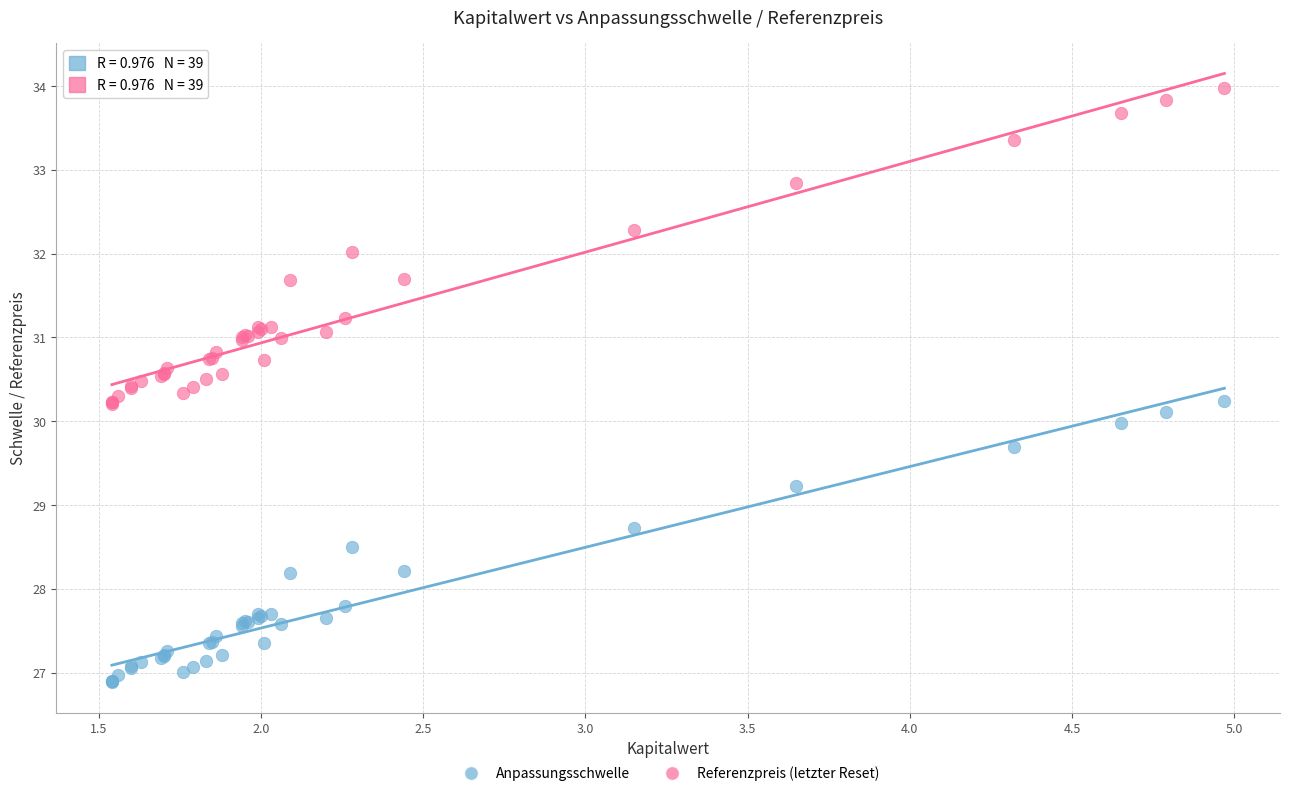

Which series has the largest Y range (max minus min)?

Referenzpreis (letzter Reset)